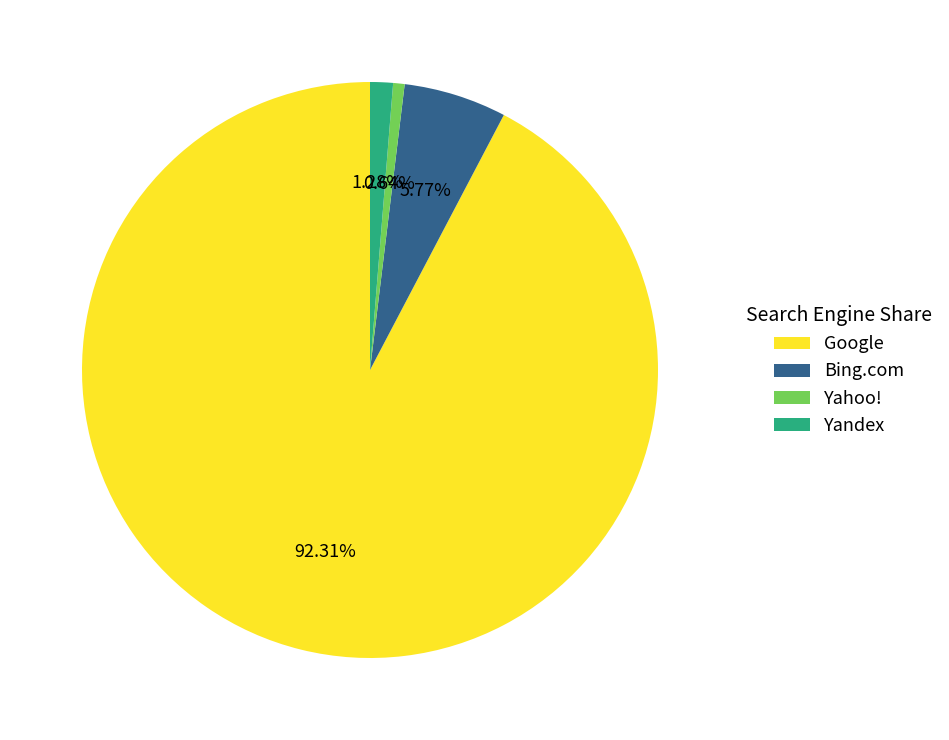

Which slice is the largest?

Google